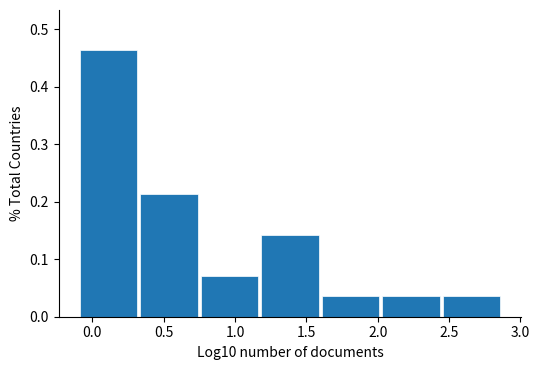

Reading left to right, transcribe this chart: for each bar, give the range it covers on the x-axis and its height. Neither the bar edges nor the heights are printed on the chart, so give them approximately, as read against the axes.

-0.10 to 0.30: 0.46
0.30 to 0.75: 0.21
0.75 to 1.15: 0.07
1.15 to 1.60: 0.14
1.60 to 2.00: 0.04
2.00 to 2.45: 0.04
2.45 to 2.85: 0.04